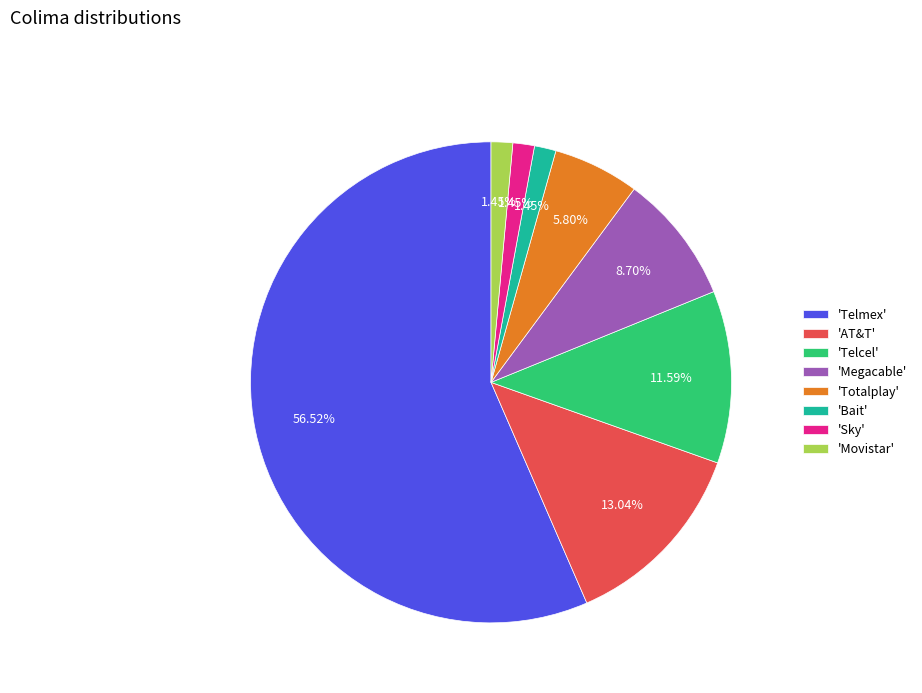

Is there any slice that represents more than half of the pie?

Yes